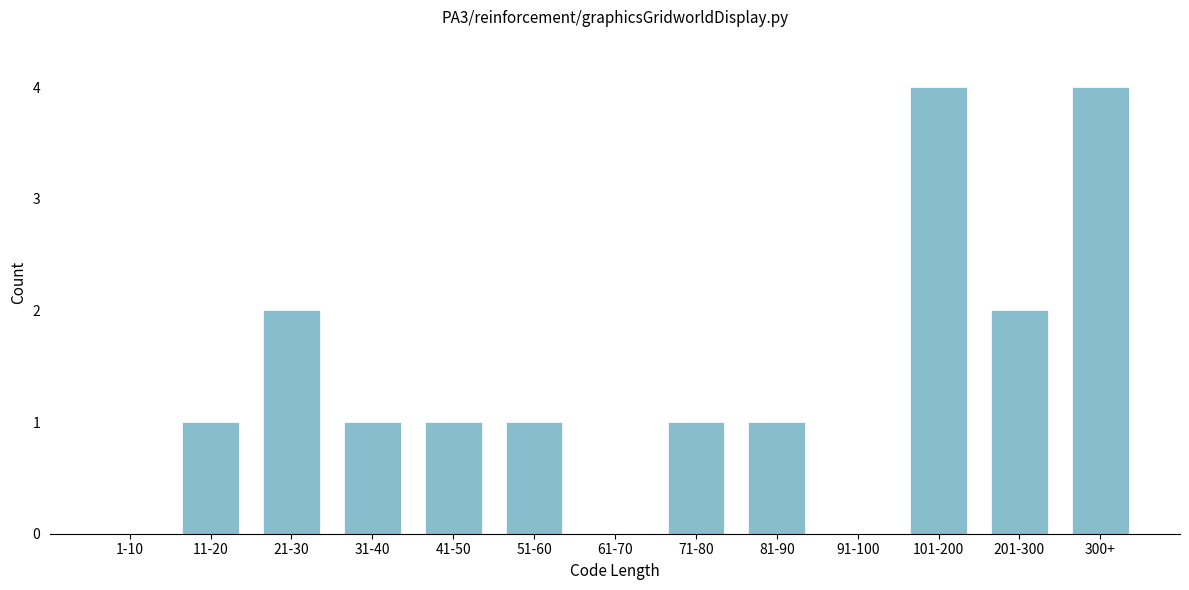

Reading left to right, transcribe all the data shown in this chart.

1-10=0	11-20=1	21-30=2	31-40=1	41-50=1	51-60=1	61-70=0	71-80=1	81-90=1	91-100=0	101-200=4	201-300=2	300+=4